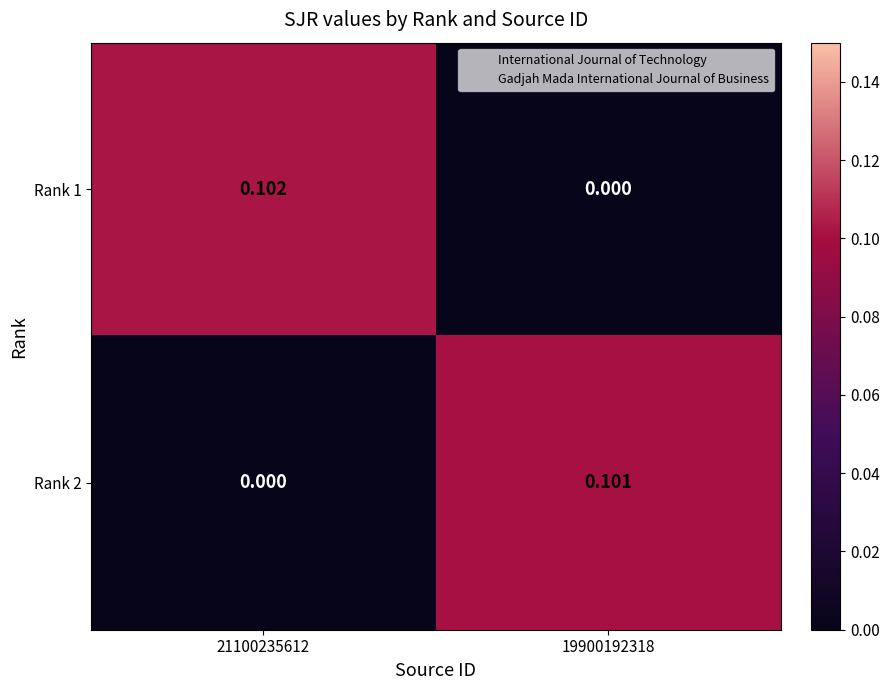

At how many categories does at least one series exceed 0?

2